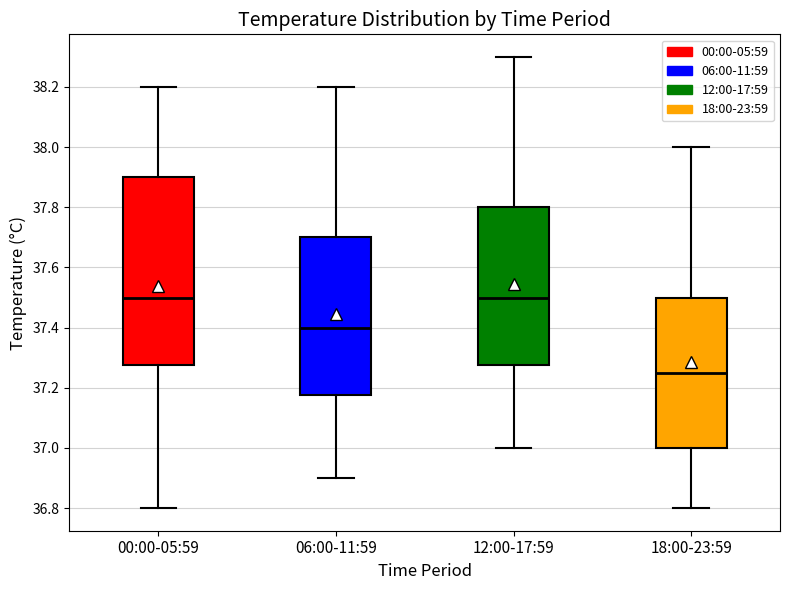

Which box has the lowest median line?

18:00-23:59